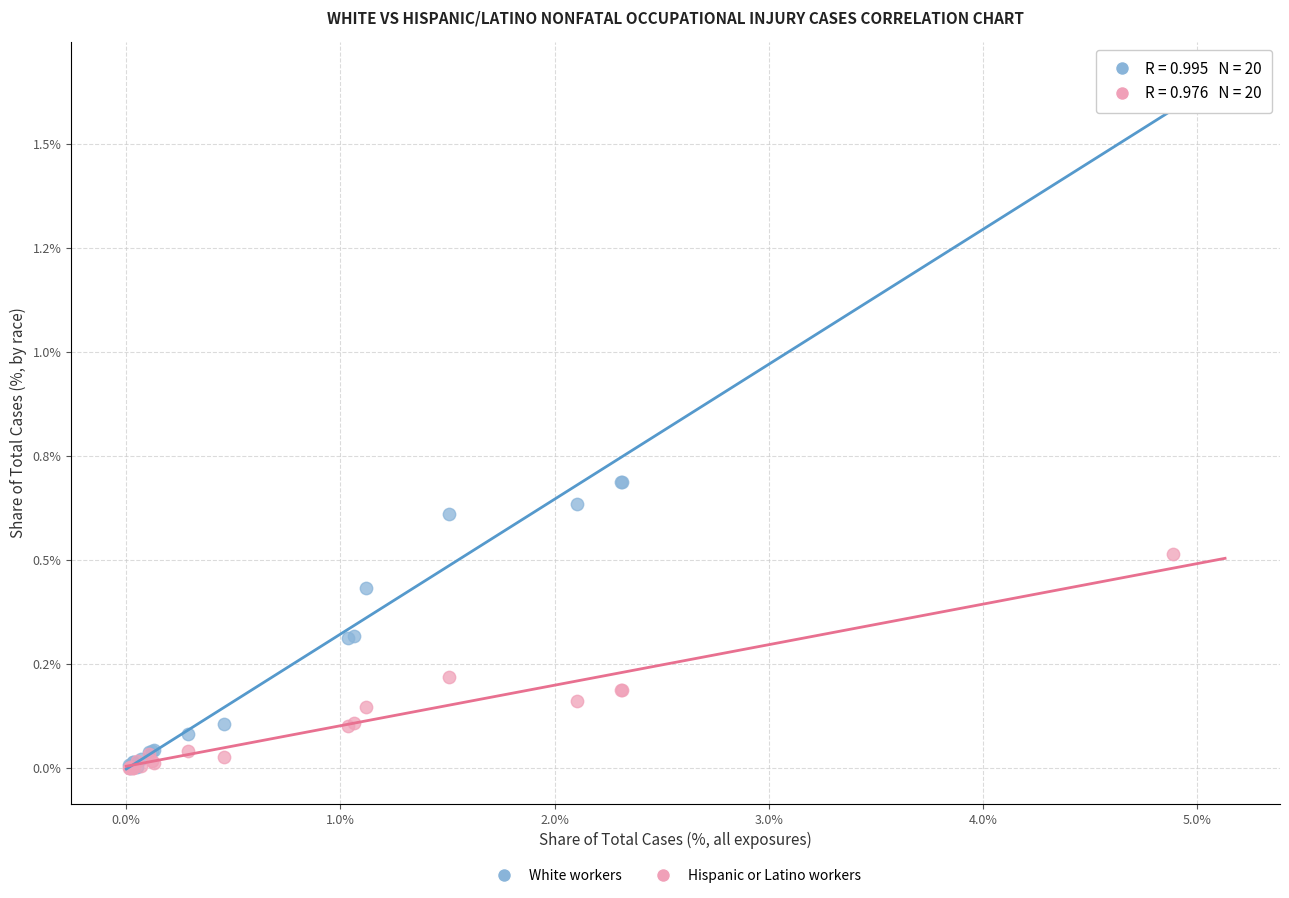

Which series has the largest Y range (max minus min)?

White workers